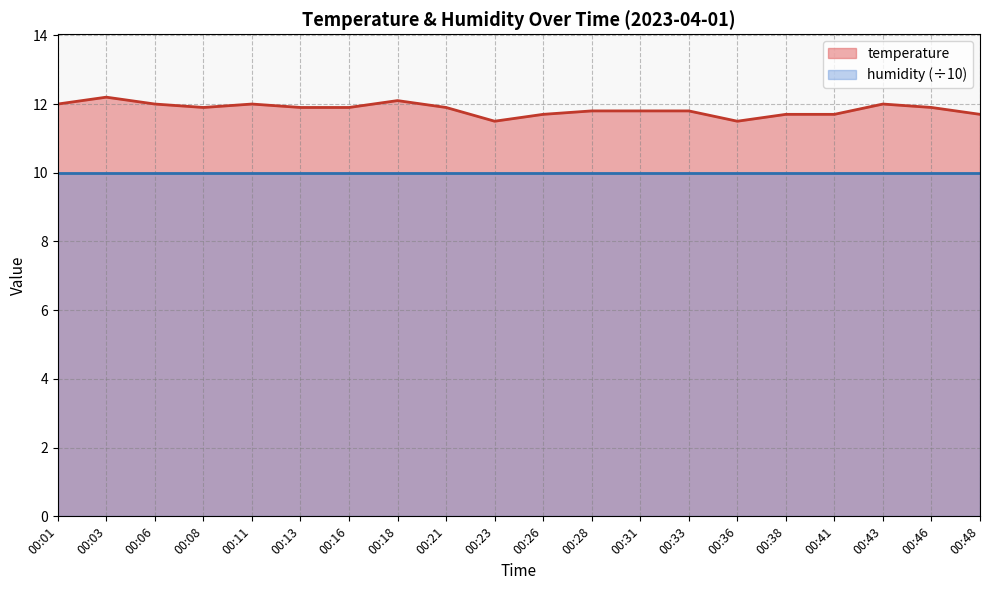

Does the chart display data point markers on the line(s)?

No